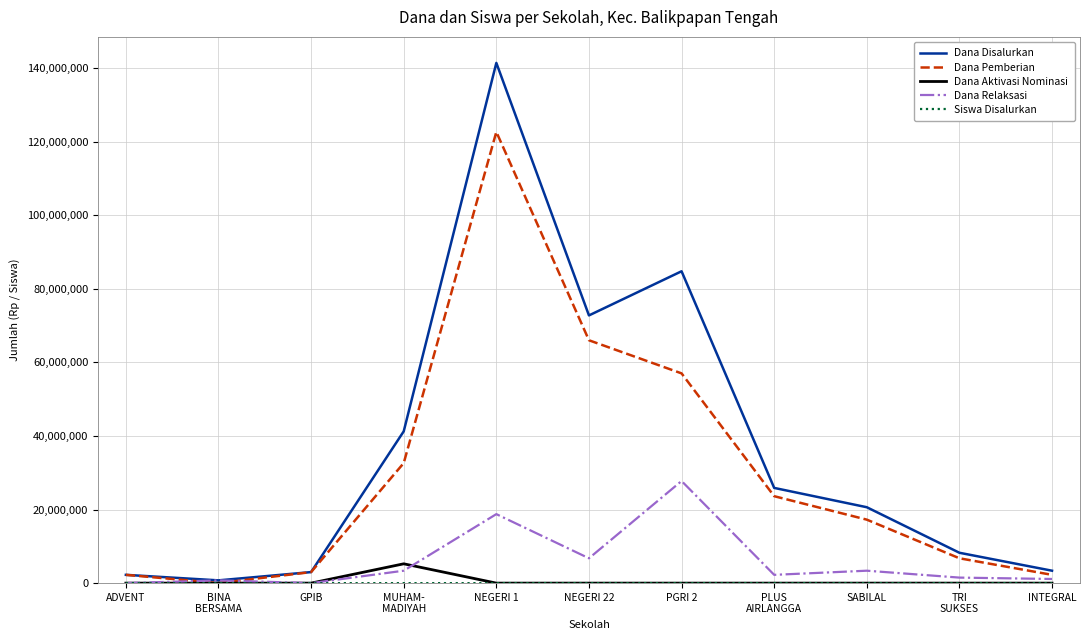

Which series has the largest total across all categories?

Dana Disalurkan